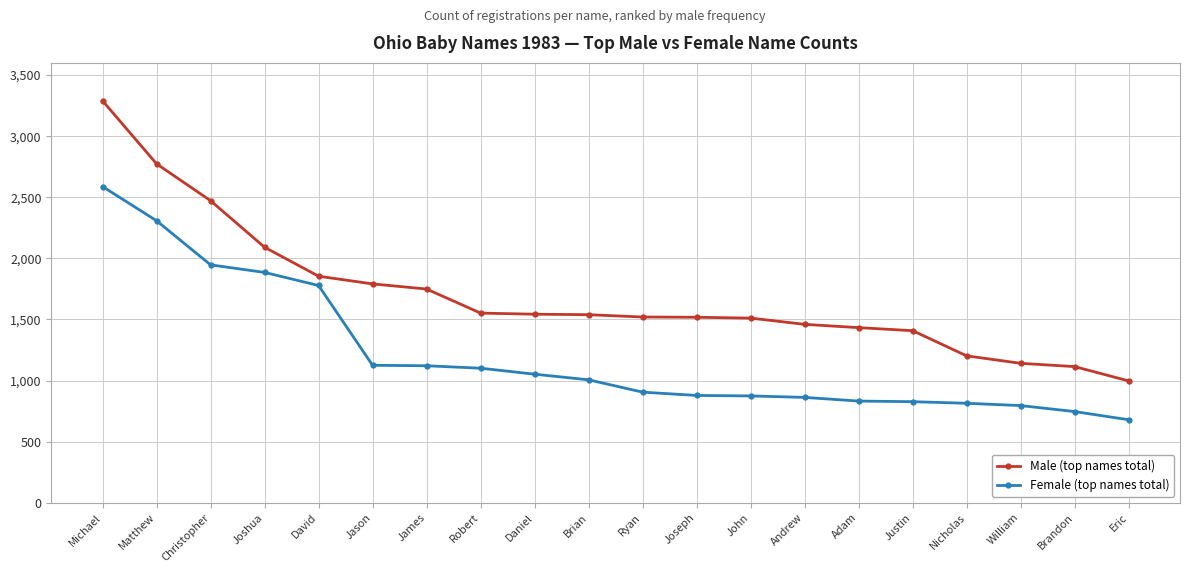

True or false: Male (top names total) and Female (top names total) intersect in this chart.

False